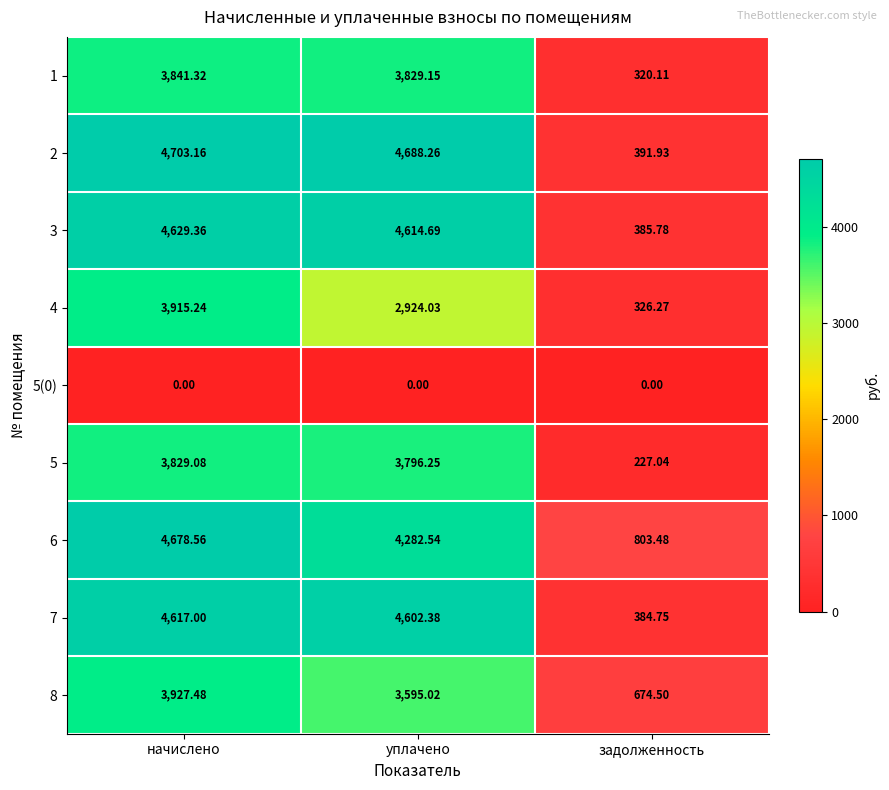

Is the value of 7 at начислено greater than the value of 2 at уплачено?

No